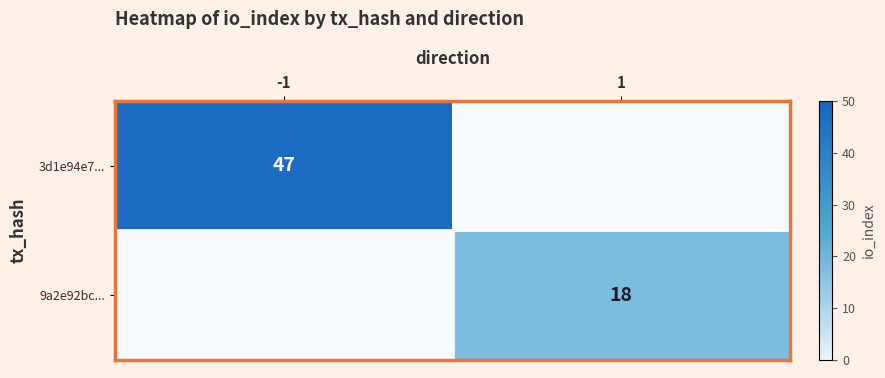

Is the value of 9a2e92bc... at -1 greater than the value of 3d1e94e7... at 1?

No